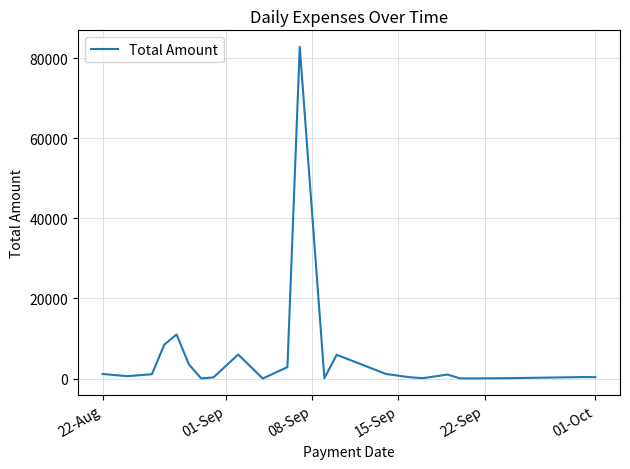

How many series are shown in this chart?

1